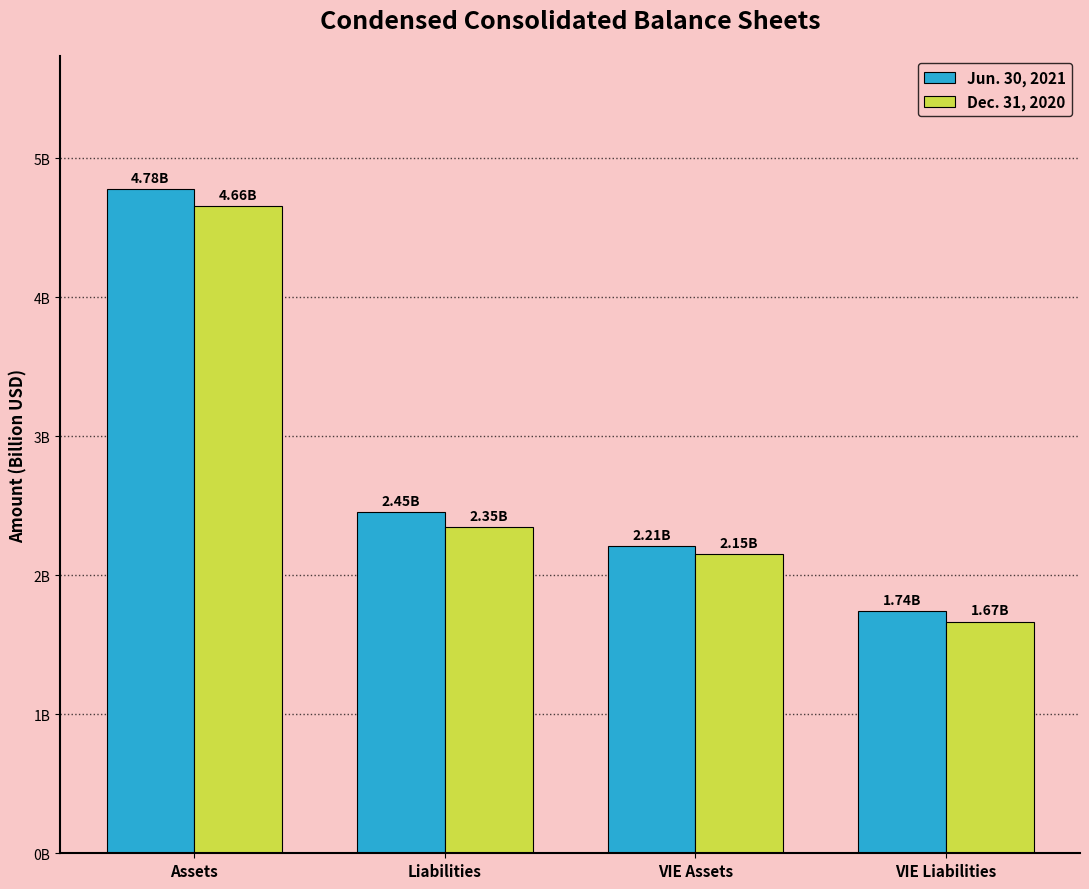

List the labels in order of Dec. 31, 2020 value, largest first.

Assets, Liabilities, VIE Assets, VIE Liabilities